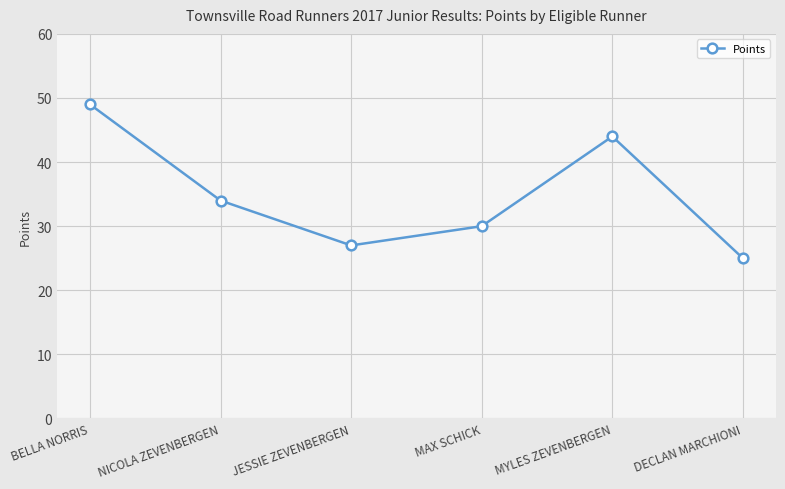

At which label is the value closest to 37?

NICOLA ZEVENBERGEN